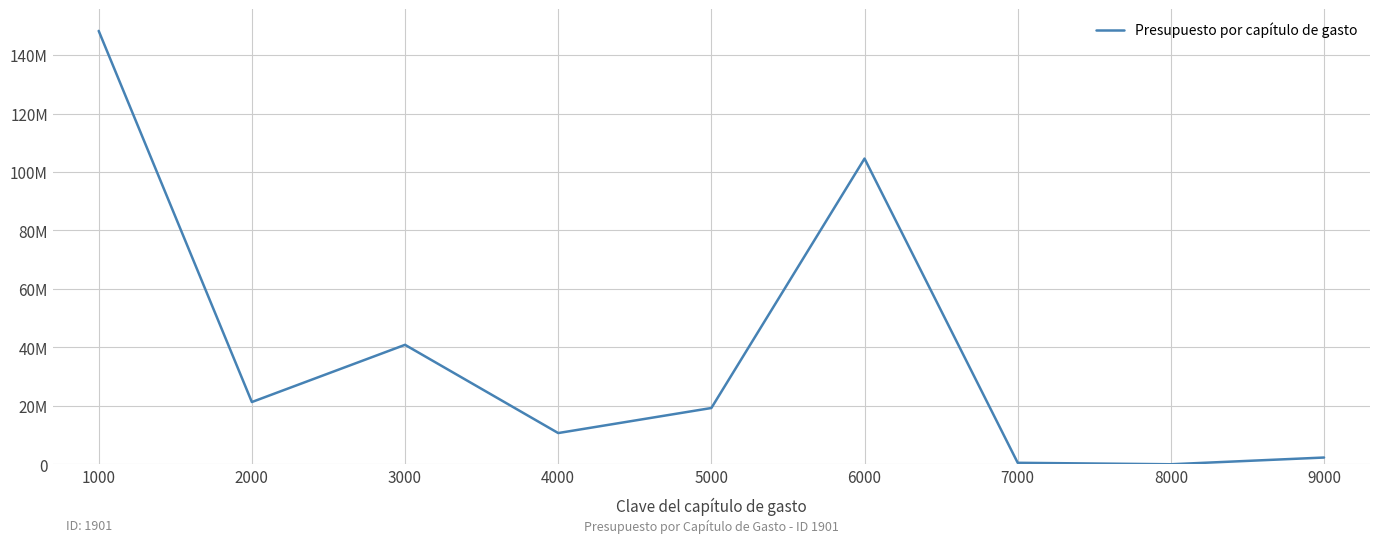

Is this an area chart (filled region under the line)?

No